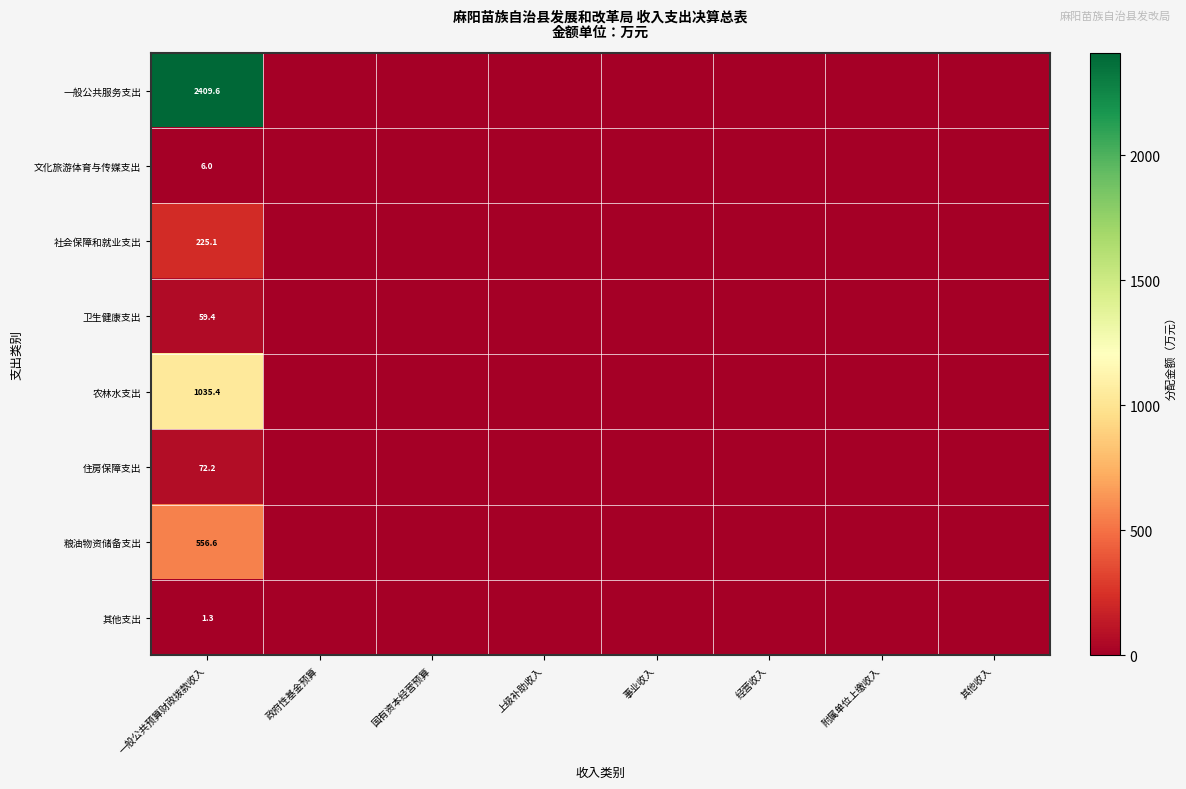

At 一般公共预算财政拨款收入, list the series in order from smallest to largest.

其他支出, 文化旅游体育与传媒支出, 卫生健康支出, 住房保障支出, 社会保障和就业支出, 粮油物资储备支出, 农林水支出, 一般公共服务支出